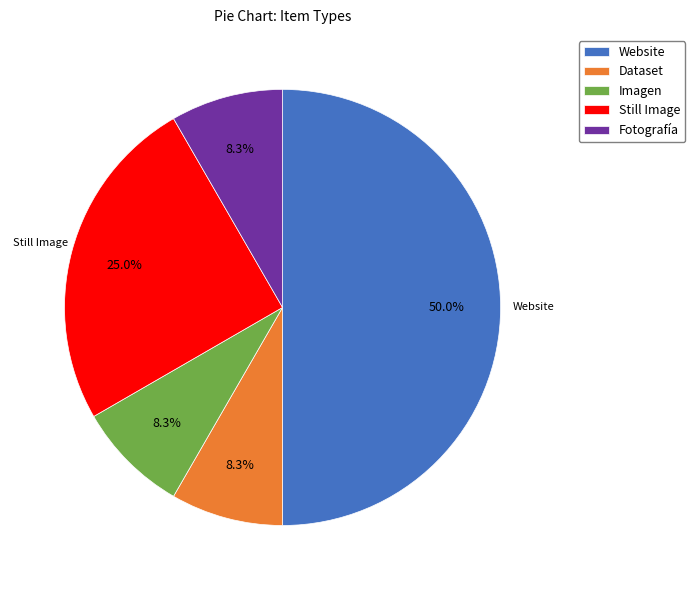

What percentage is the Dataset slice, to the nearest percent?

8%